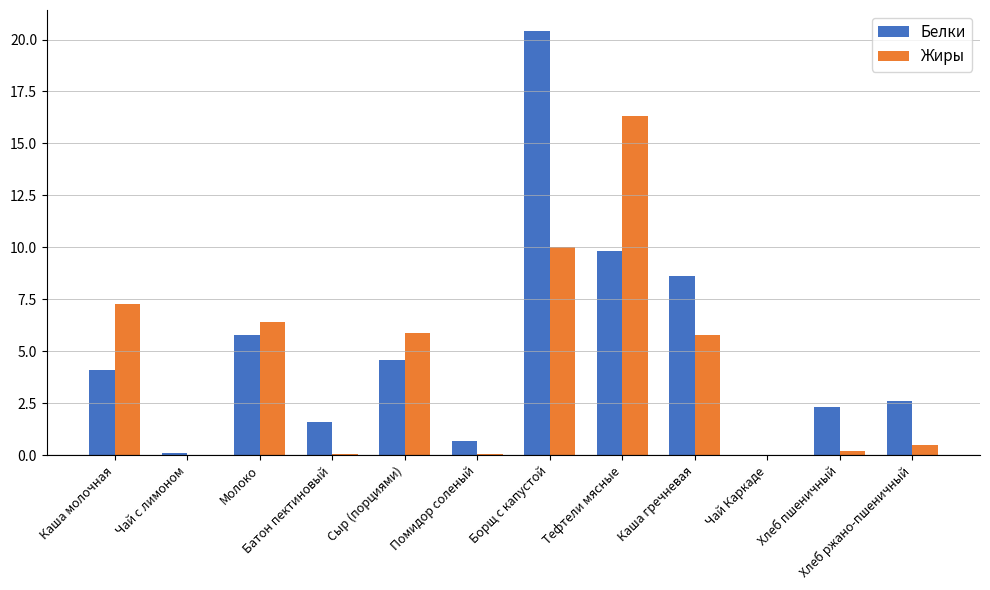

True or false: Жиры has a value of 5.9 at Сыр (порциями).

True